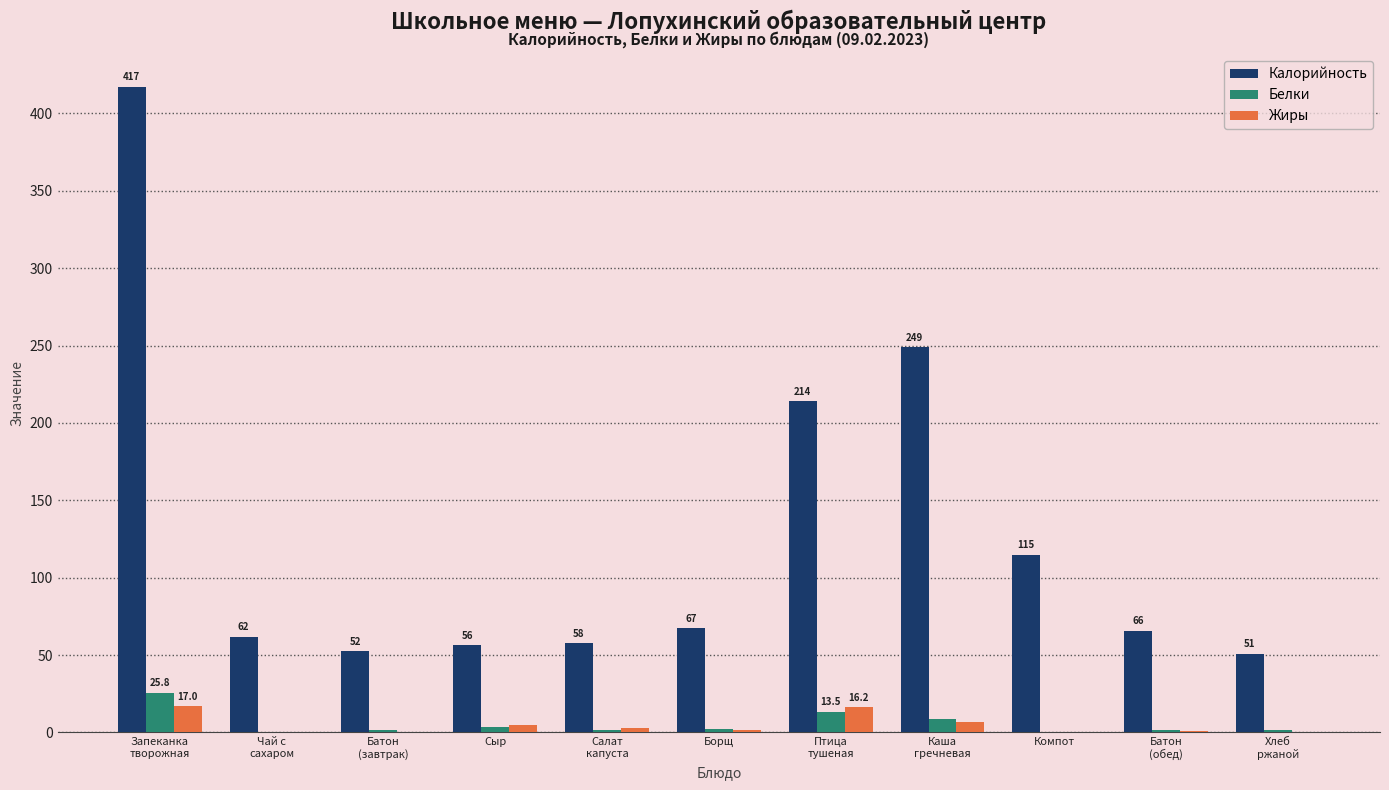

How many groups of bars are there?

11